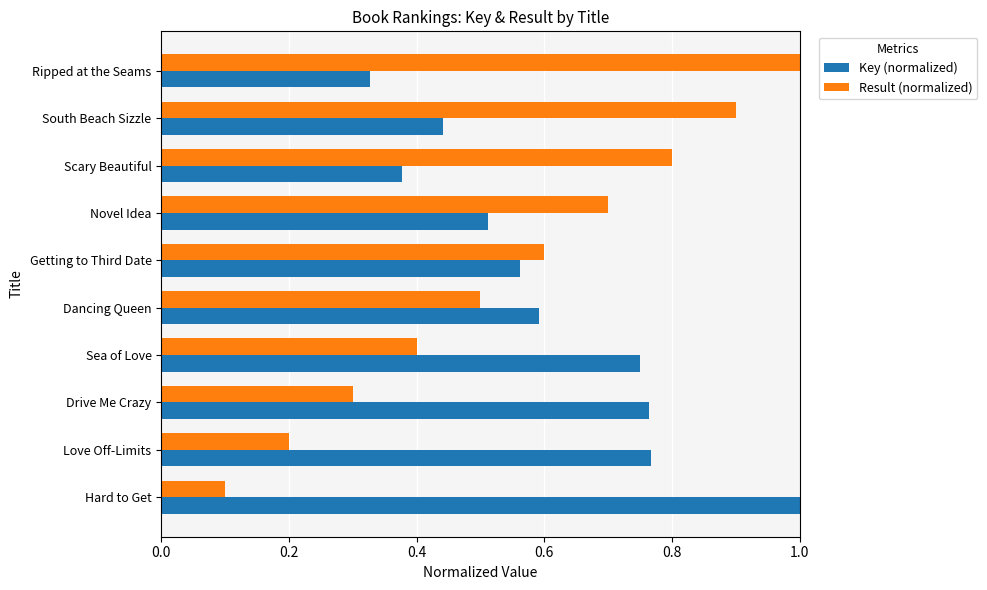

What is the sum of all Key (normalized) values?

6.1